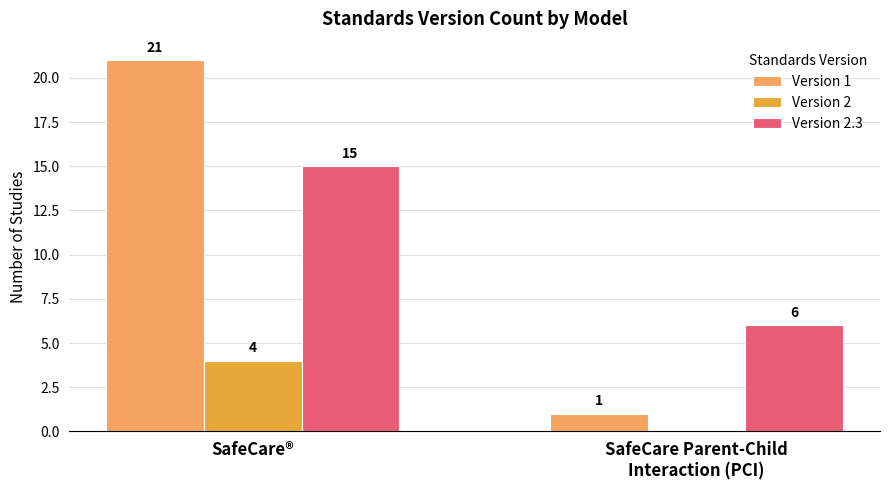

At which category is the sum across all series the highest?

SafeCare®